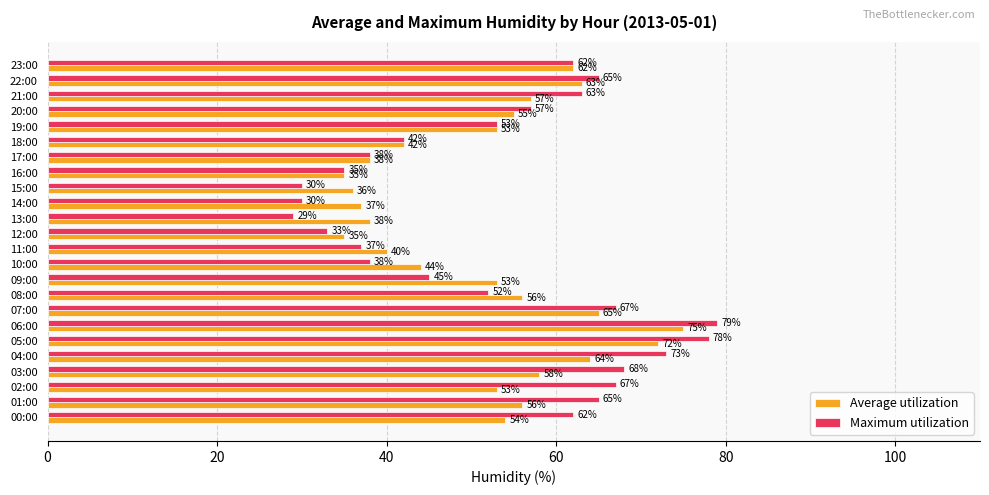

True or false: Maximum utilization has a value of 37 at 11:00.

True